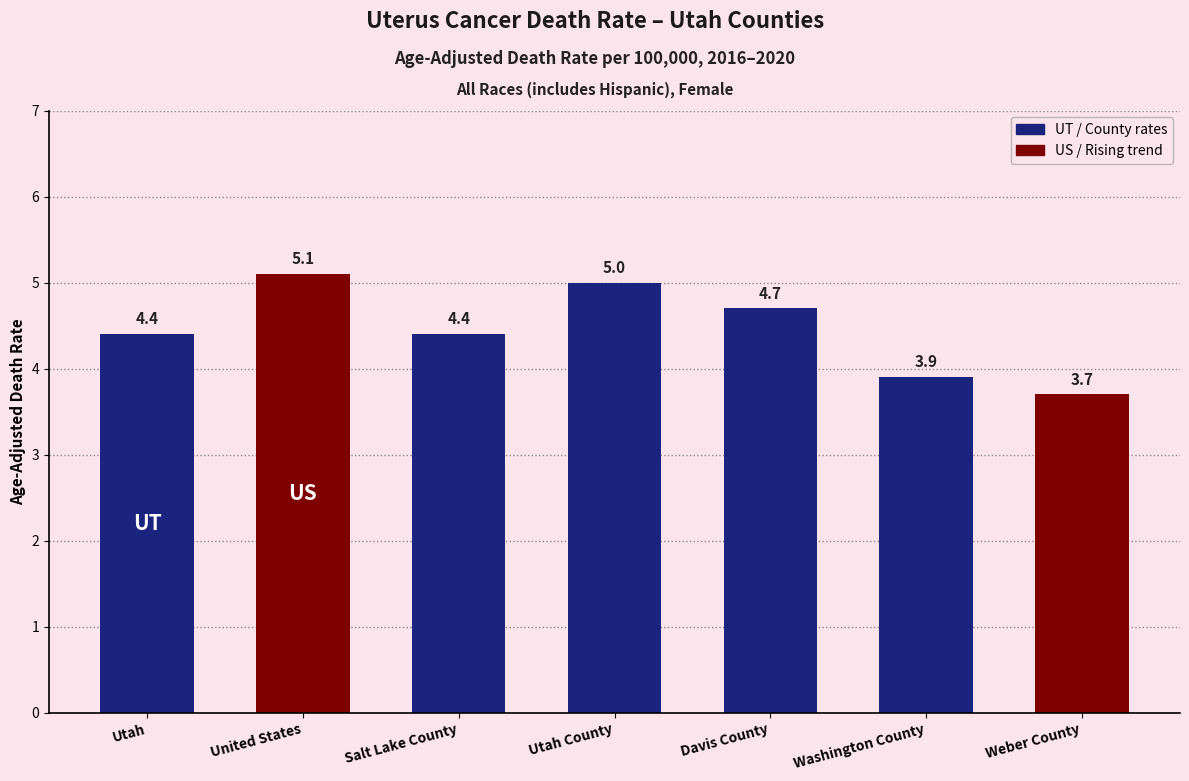

What is the label of the 2nd bar from the right?

Washington County